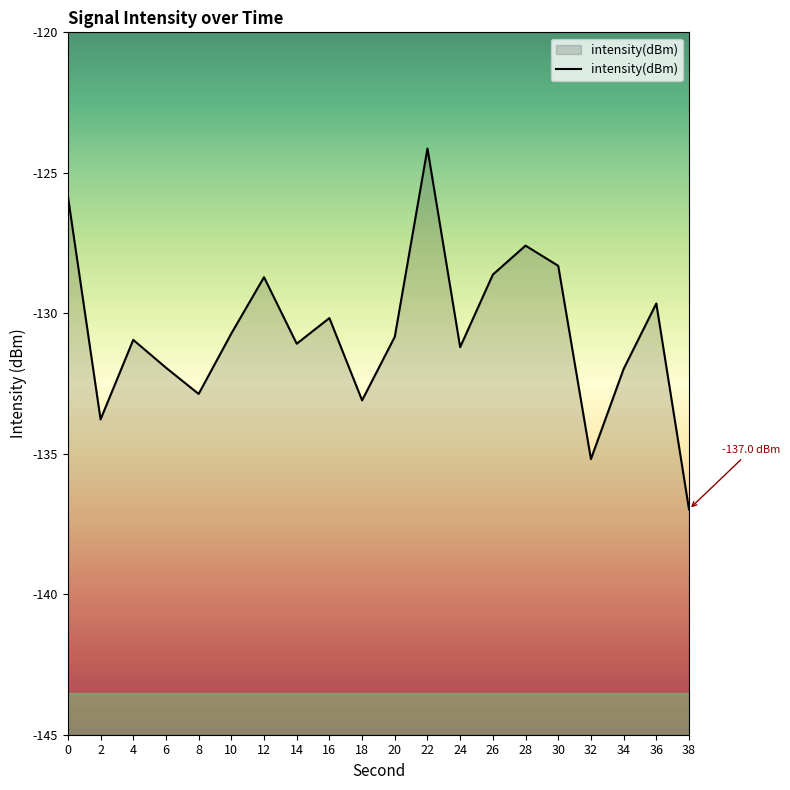

What is the sum of all values?

-2613.7